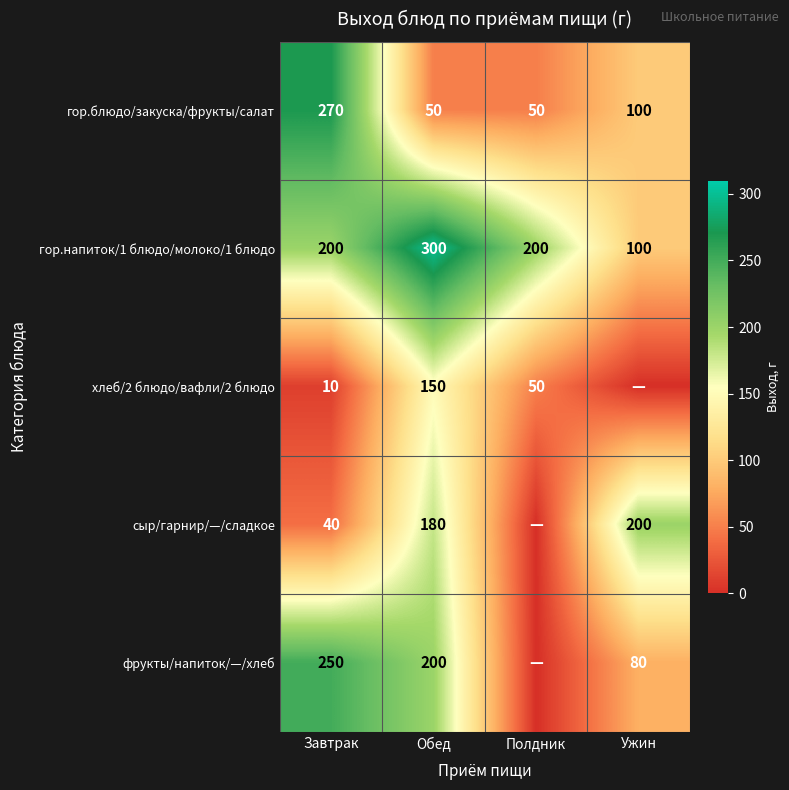

How many data points in гор.напиток/1 блюдо/молоко/1 блюдо are less than 200?

1